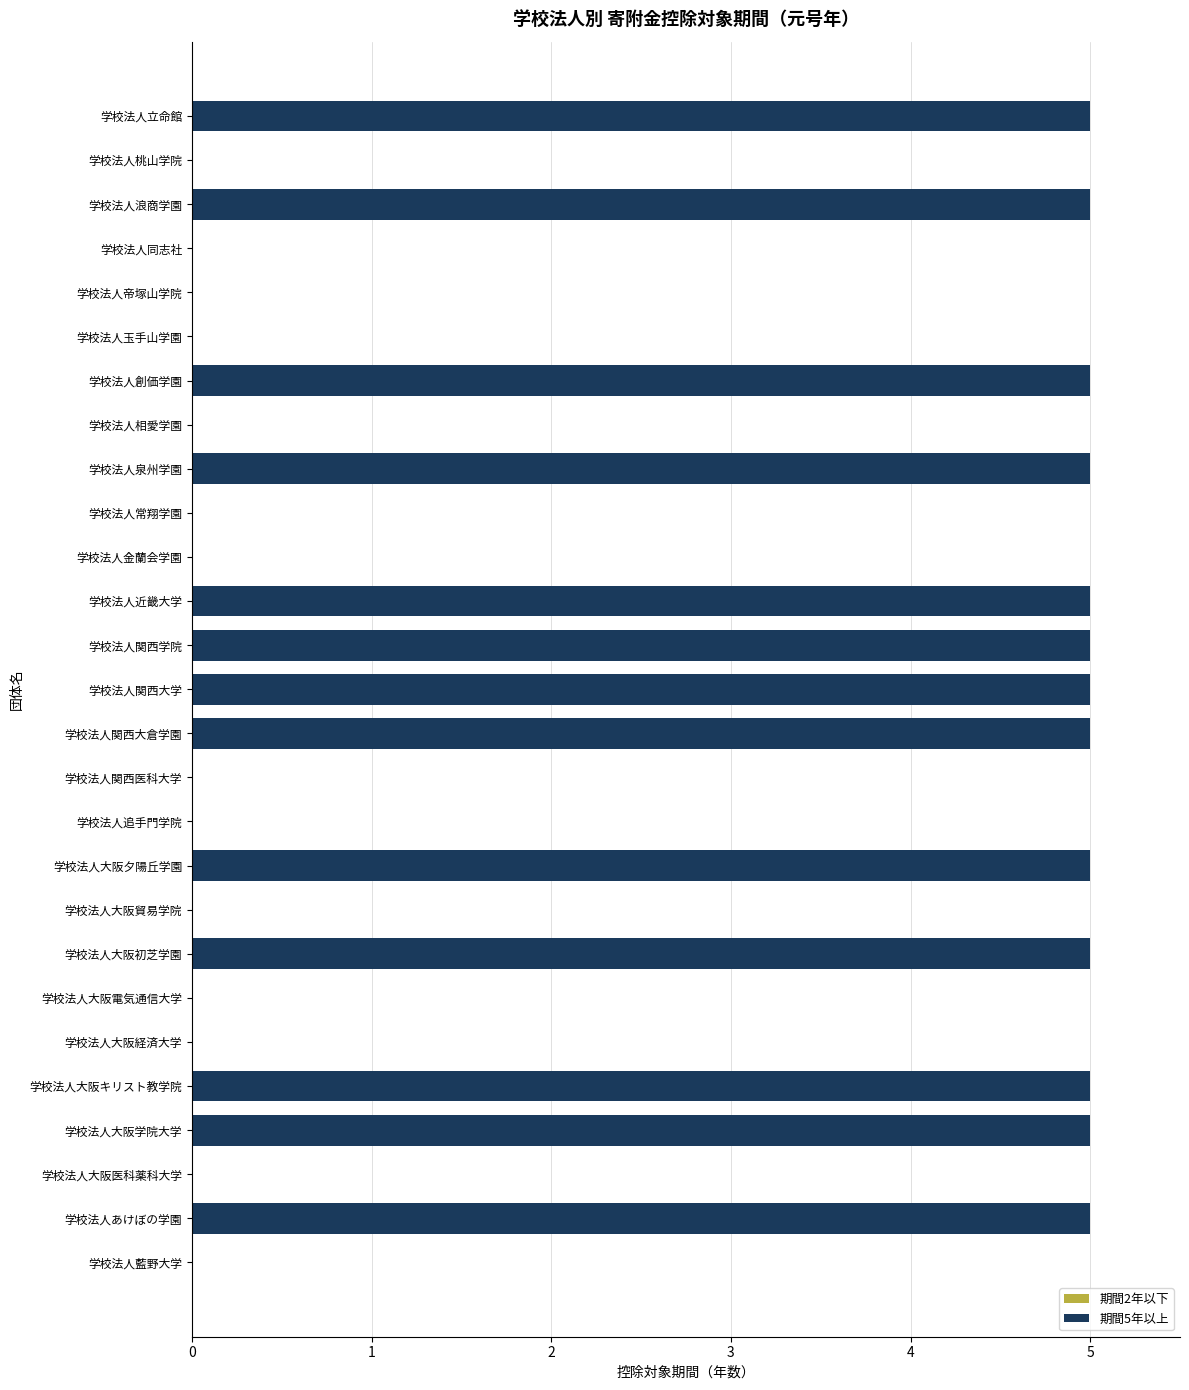

Are the bars horizontal?

Yes